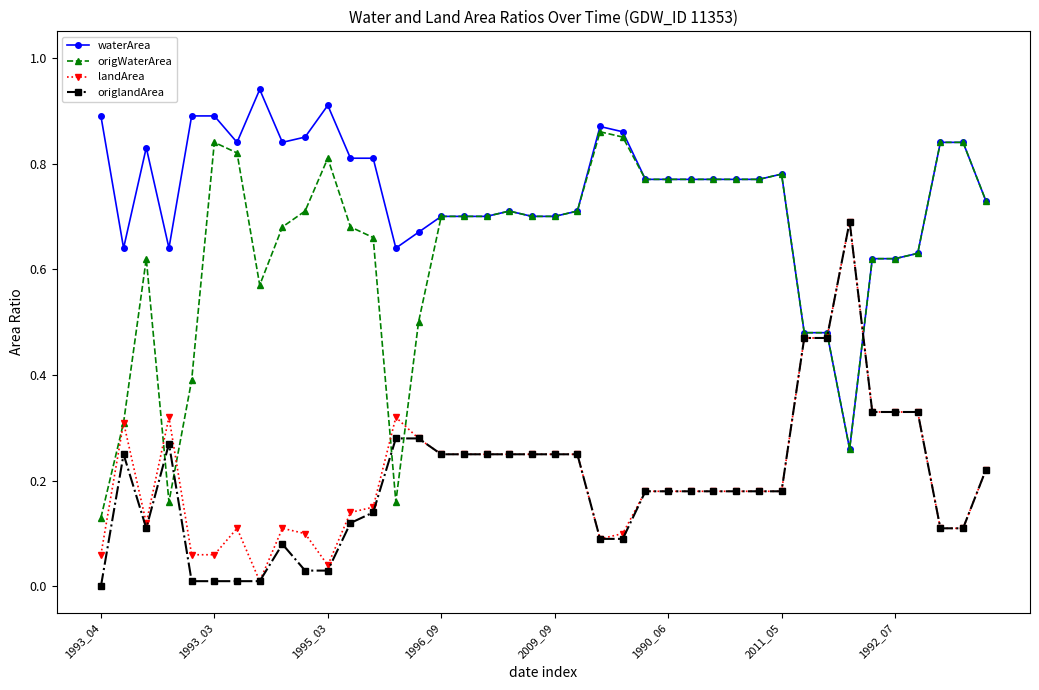

Which series has the largest total across all categories?

waterArea